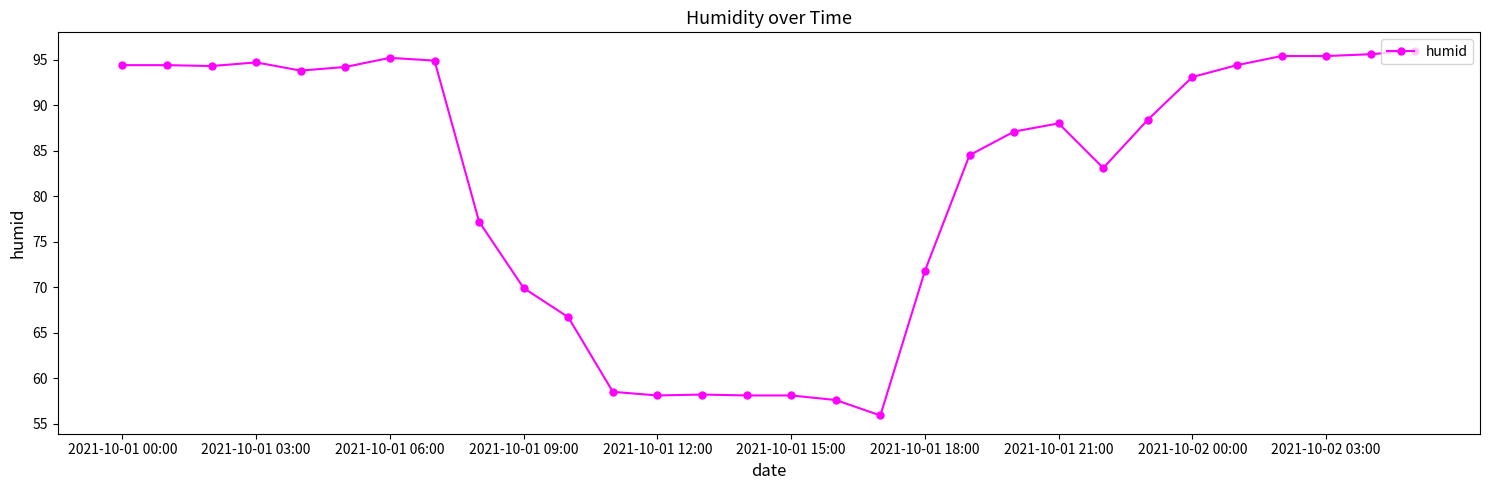

What is the difference between the maximum and minimum values?

40.1